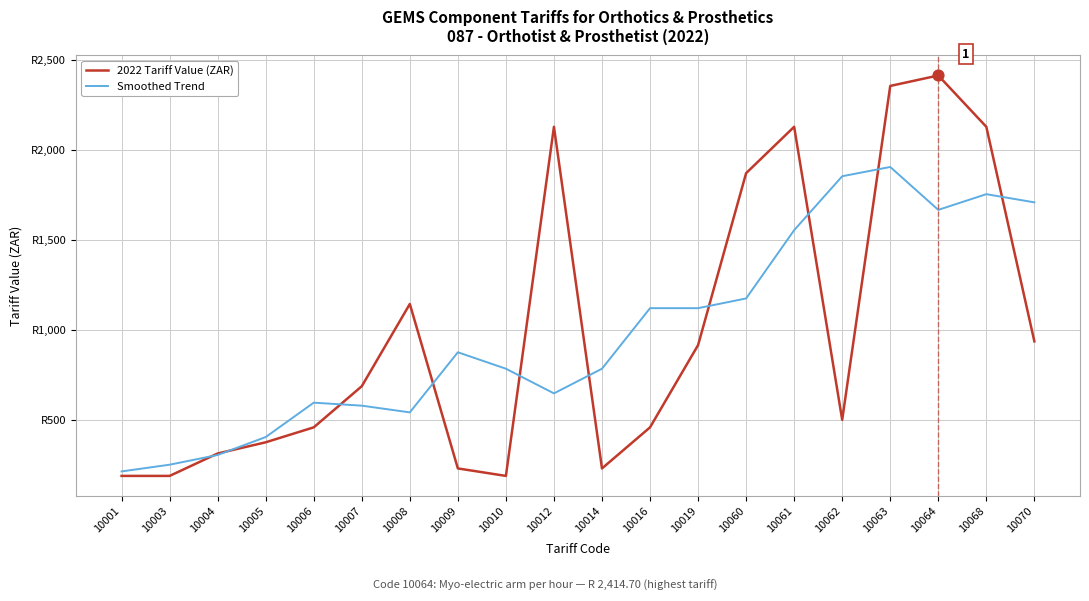

Is this an area chart (filled region under the line)?

No